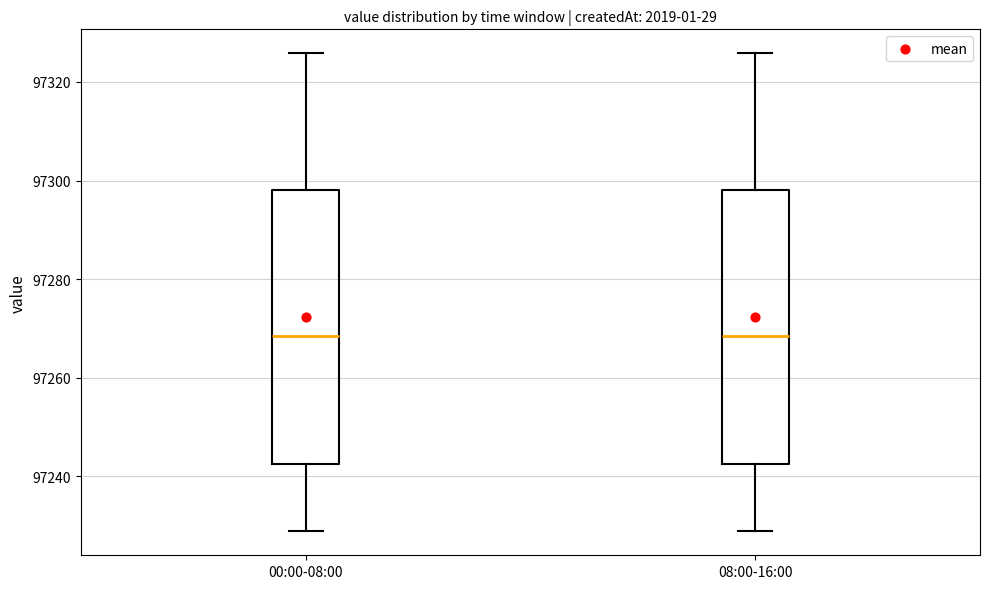

Where does the lower whisker of the box for 08:00-16:00 end on the y-axis? The values are not printed on the chart, so give them approximately, as read against the axis.

97228